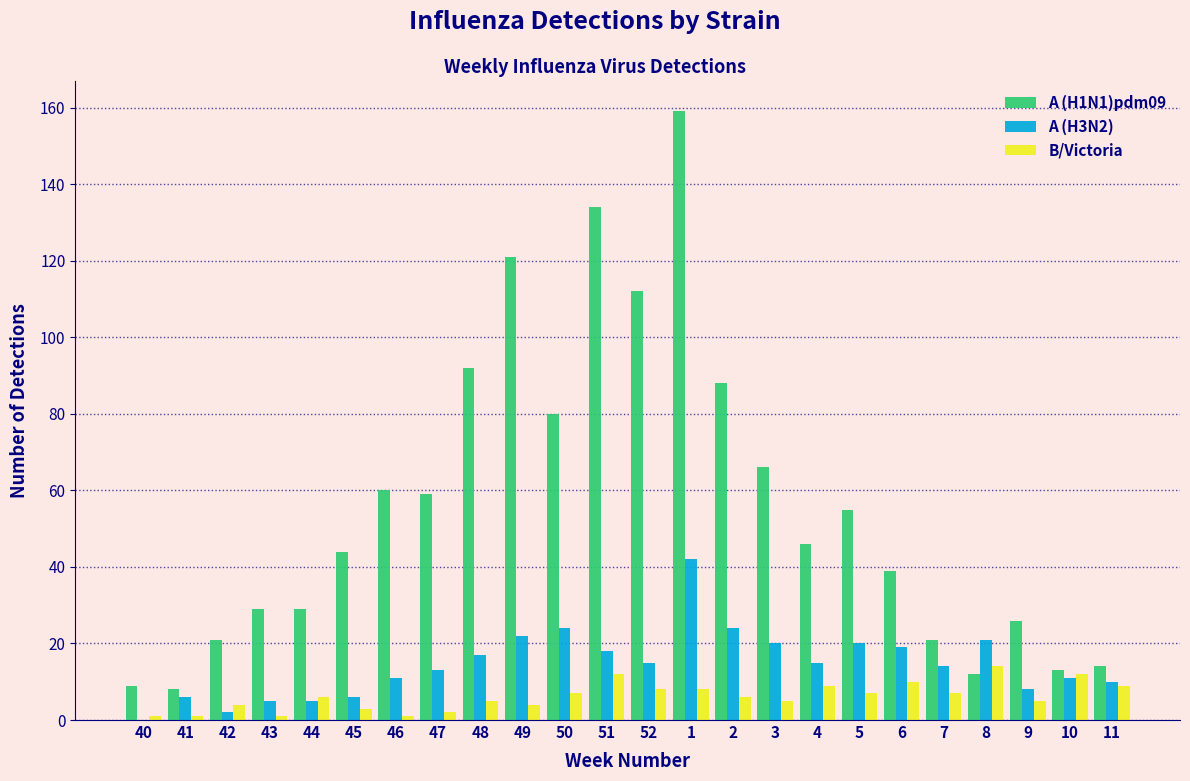

Which series has the largest total across all categories?

A (H1N1)pdm09